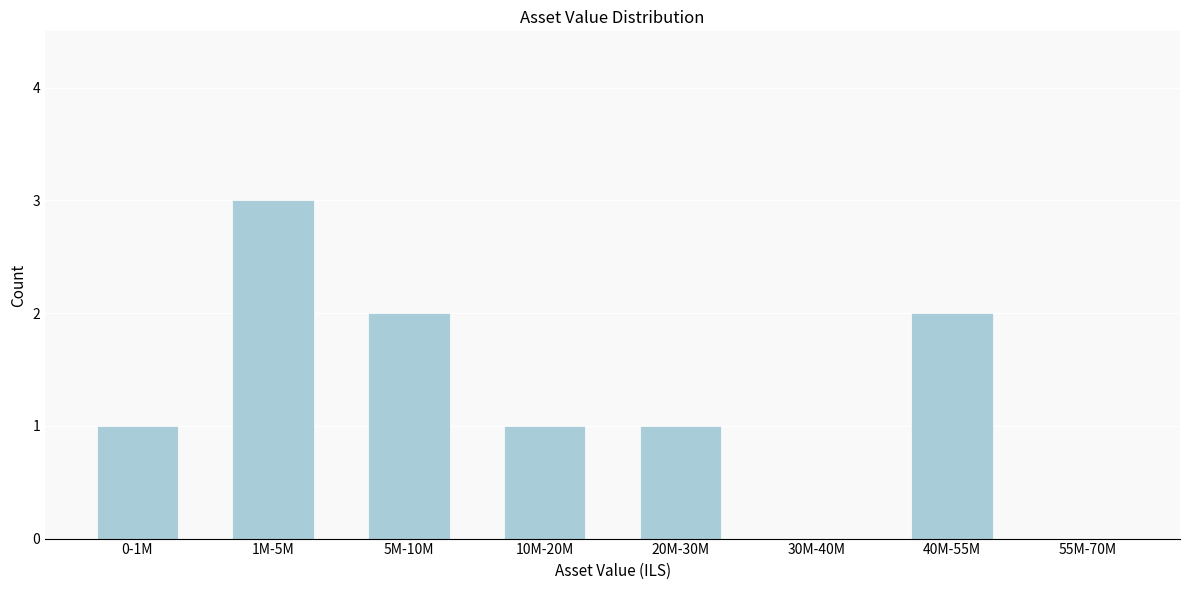

Reading left to right, extract all data points from this chart.

0-1M=1	1M-5M=3	5M-10M=2	10M-20M=1	20M-30M=1	30M-40M=0	40M-55M=2	55M-70M=0